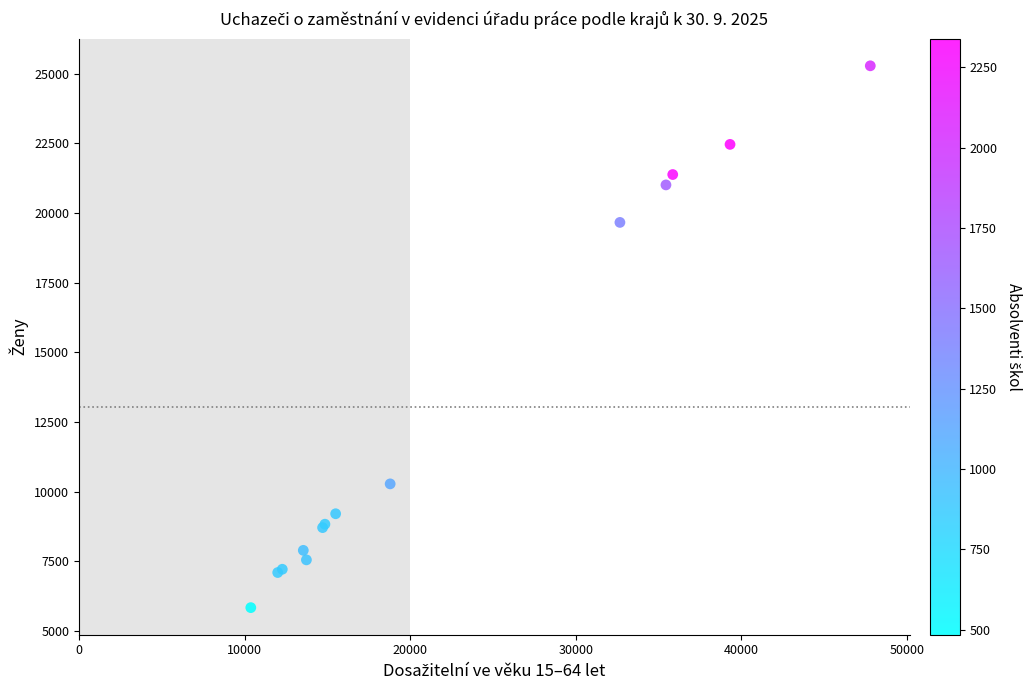

What Y value in the scatter plot is closest to 15560?

19660